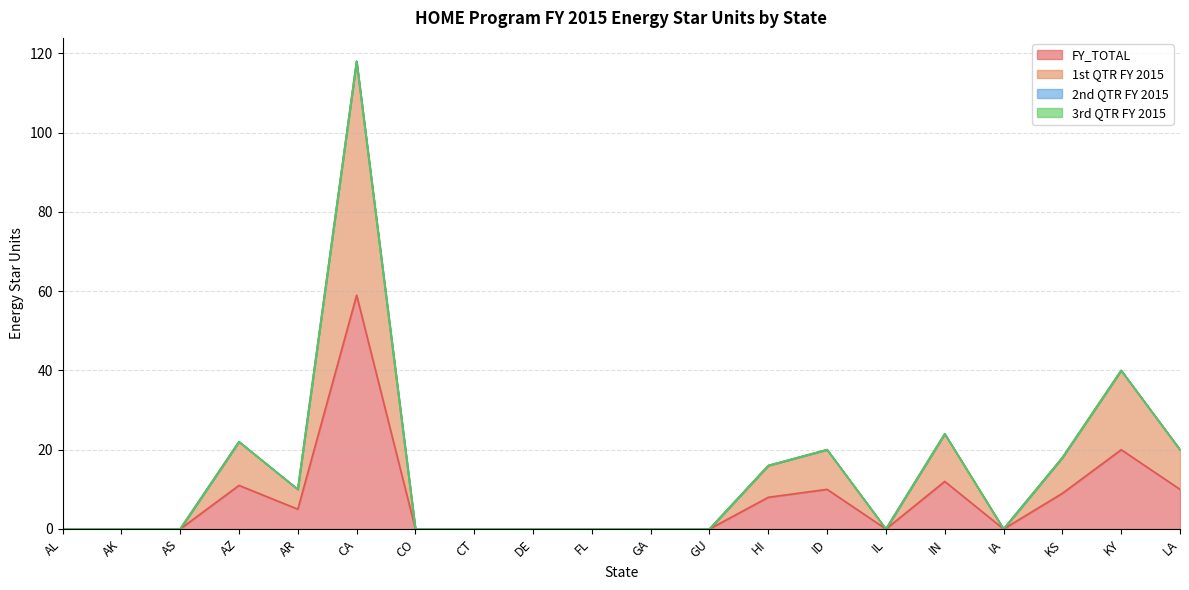

Which series has the largest range (max minus min)?

1st QTR FY 2015